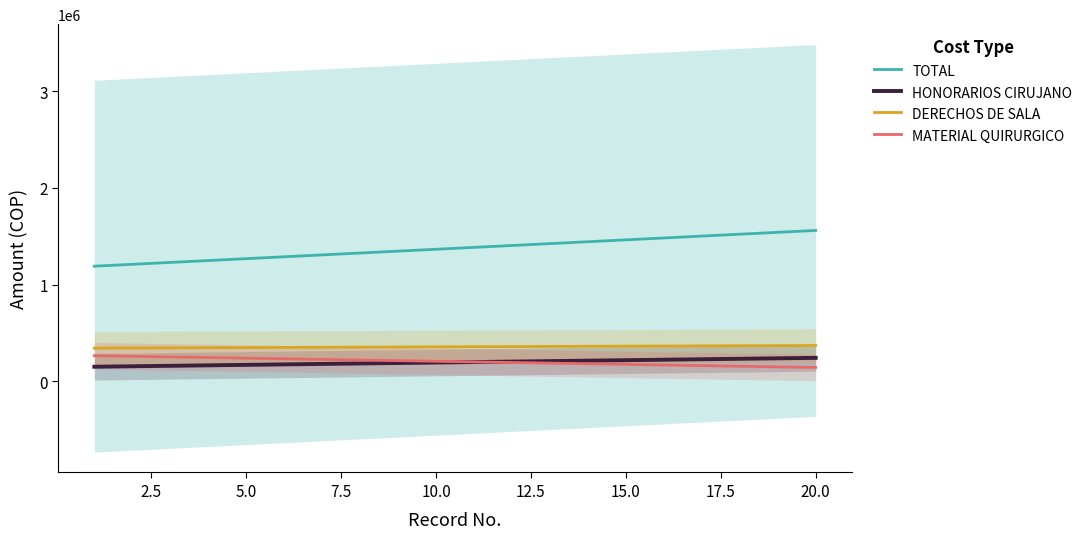

True or false: HONORARIOS CIRUJANO and TOTAL cross at least once.

False